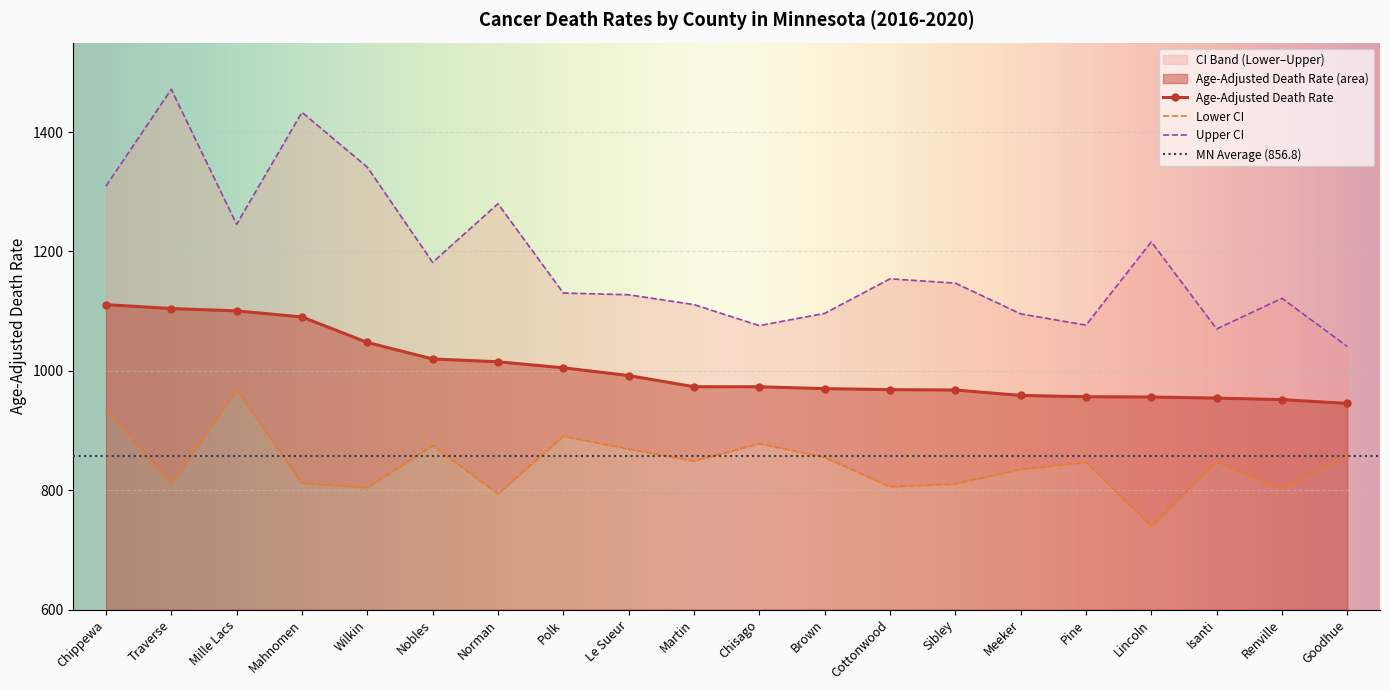

True or false: Age-Adjusted Death Rate has a value of 945.4 at Goodhue.

True